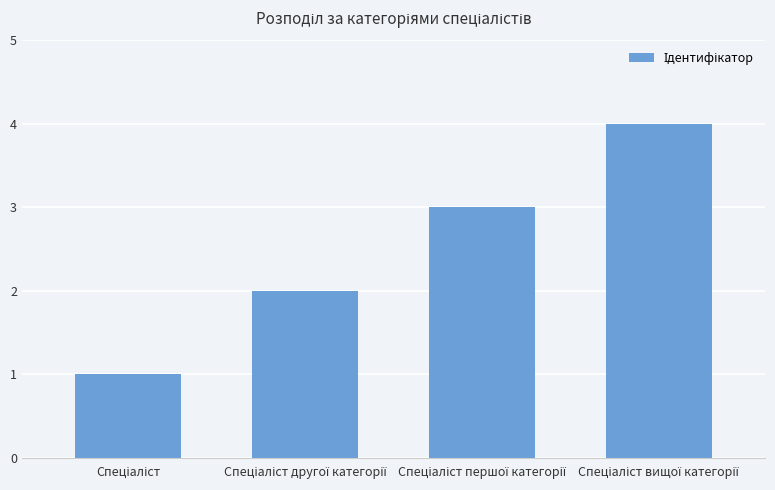

Are the bars horizontal?

No